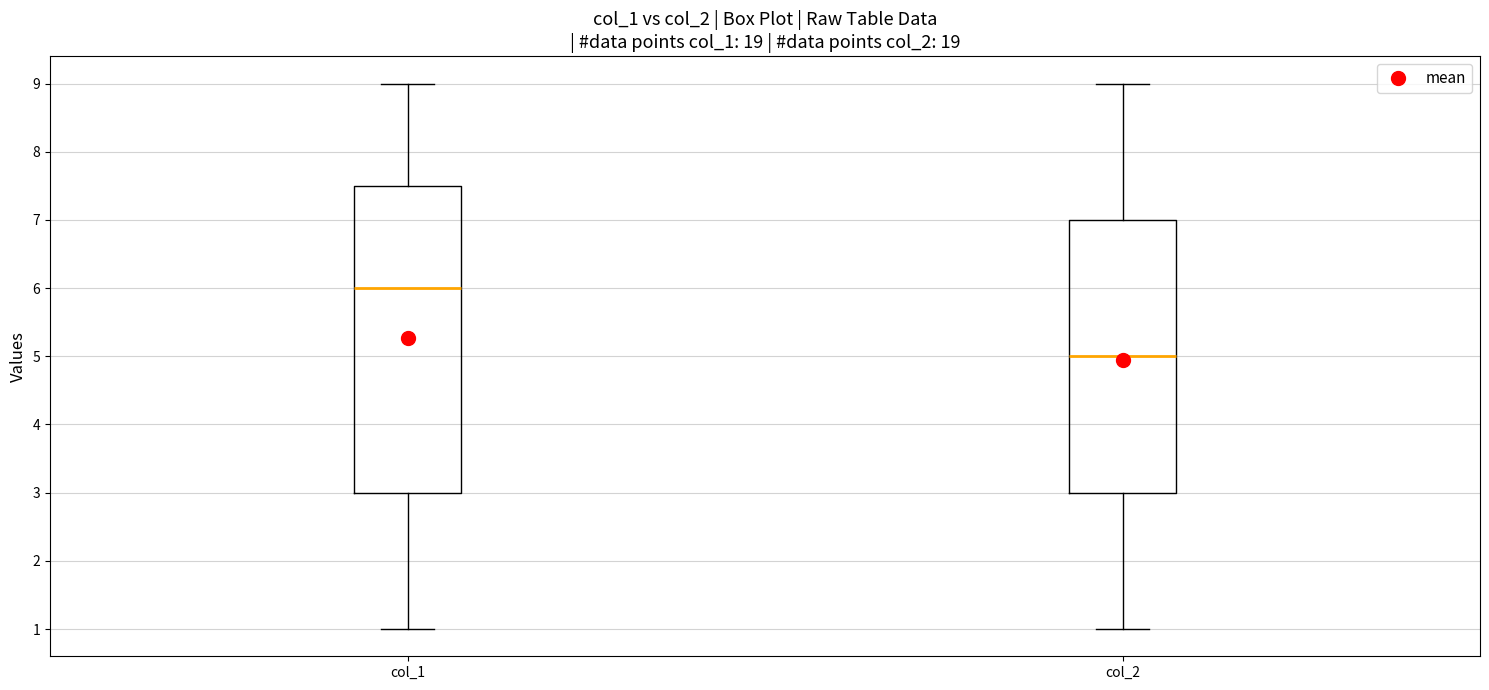

Comparing the boxes themselves (not the whiskers), which one is the tallest?

col_1